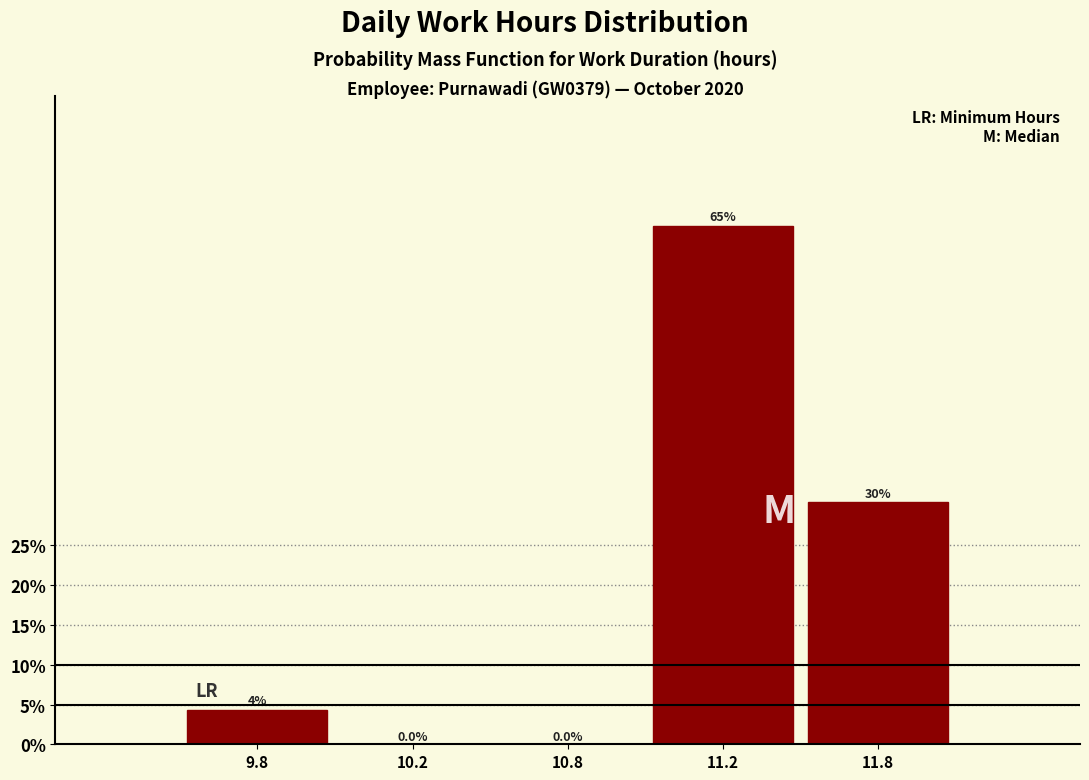

What is the greatest value displayed?

65.2